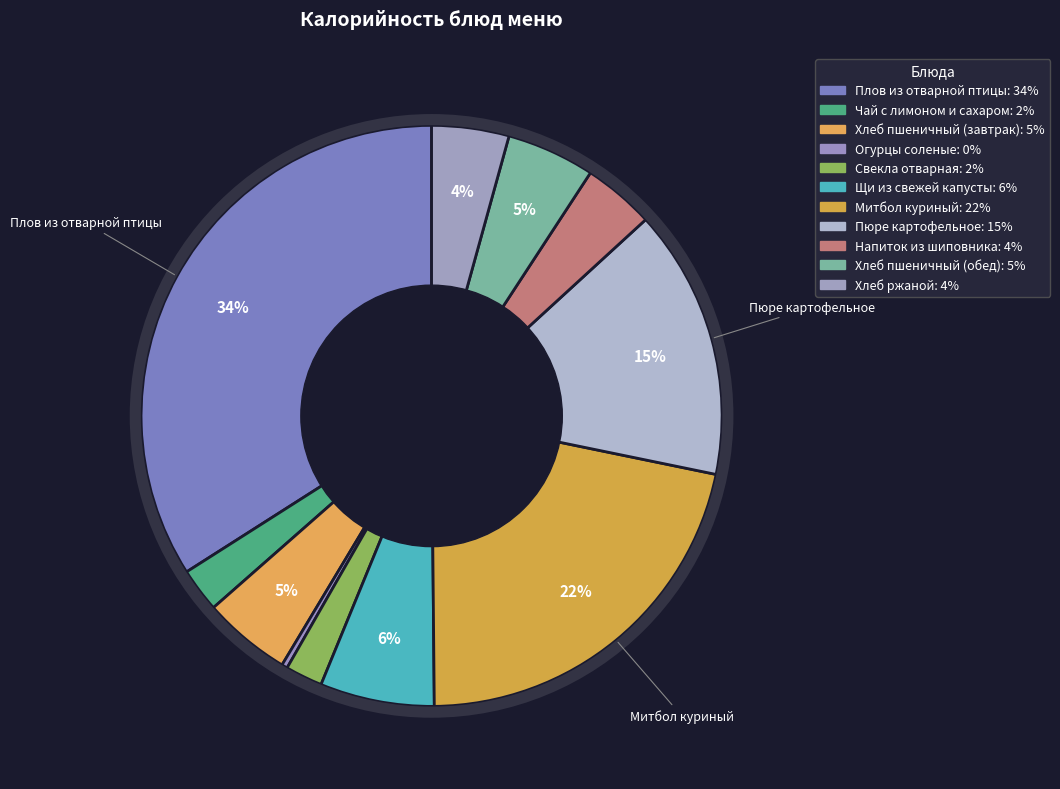

Rank the categories by value from highest to lowest.

Плов из отварной птицы, Митбол куриный, Пюре картофельное, Щи из свежей капусты, Хлеб пшеничный (завтрак), Хлеб пшеничный (обед), Хлеб ржаной, Напиток из шиповника, Чай с лимоном и сахаром, Свекла отварная, Огурцы соленые